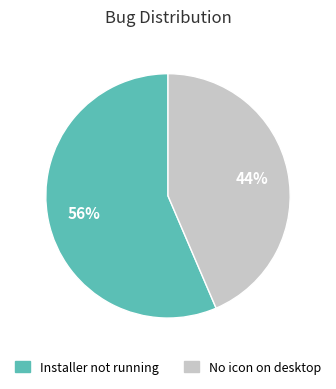

Combined, do No icon on desktop and Installer not running account for over 50%?

Yes